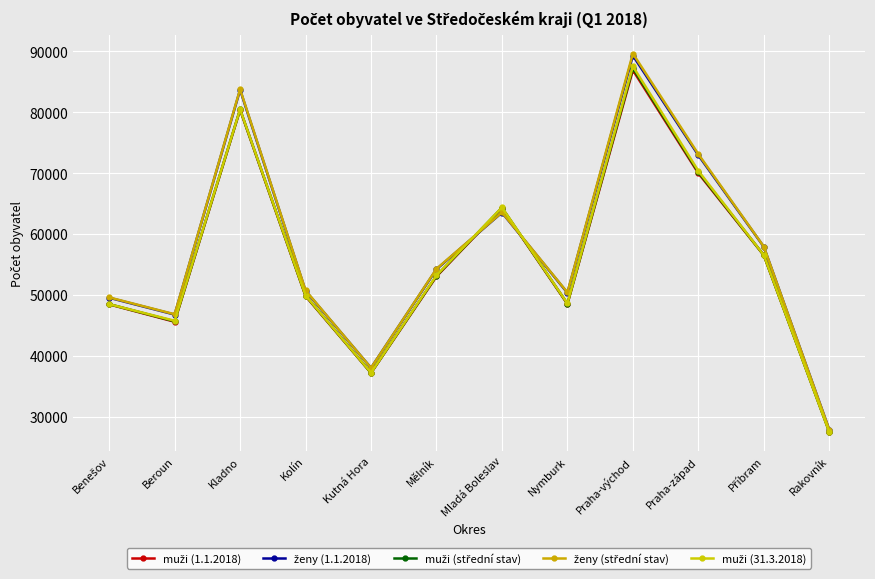

Count the number of data series in this chart.

5